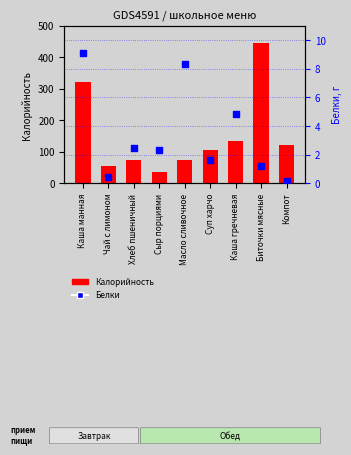

Which series contains the lowest Y value?

Белки